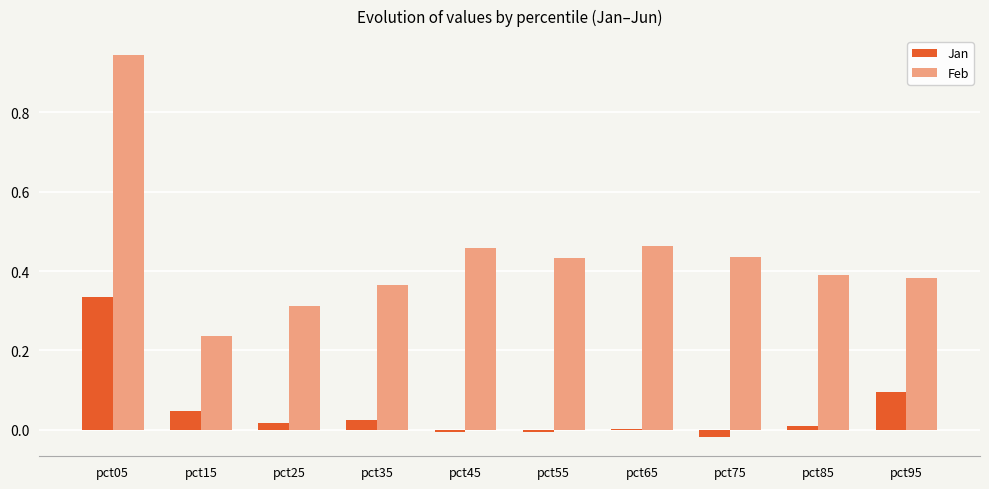

How many groups of bars are there?

10